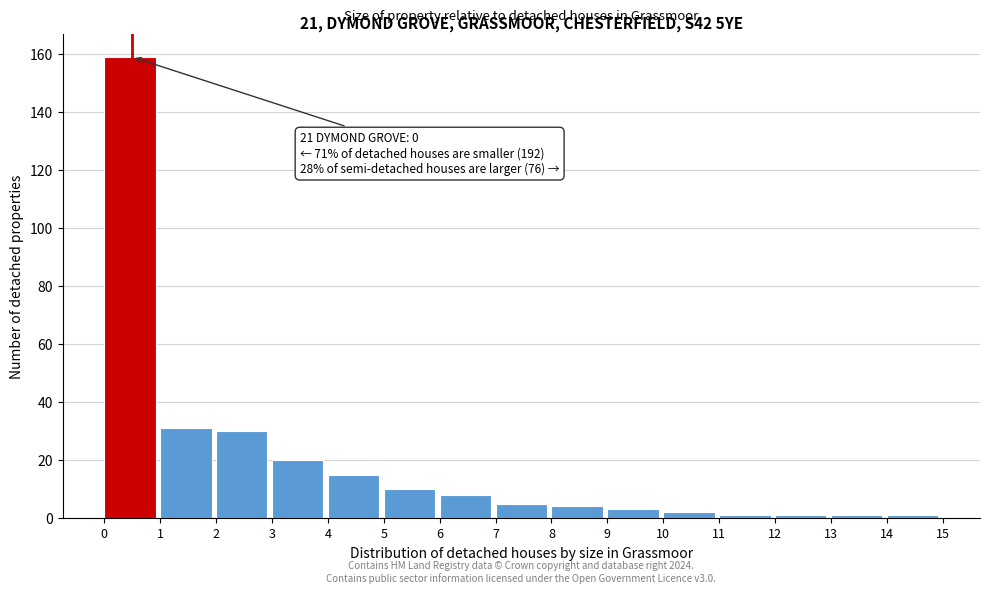

Which range on the x-axis has the tallest bar?

0 to 1